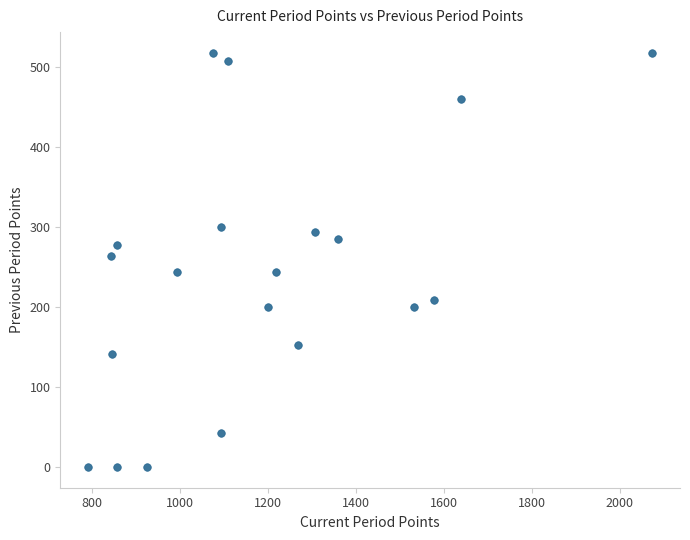

What is the range of X values (max minus min)?

1281.9